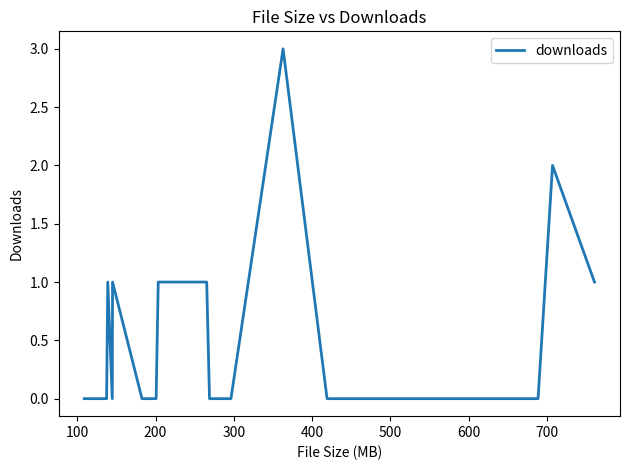

True or false: the data has more than 2 interior local peaks.

True